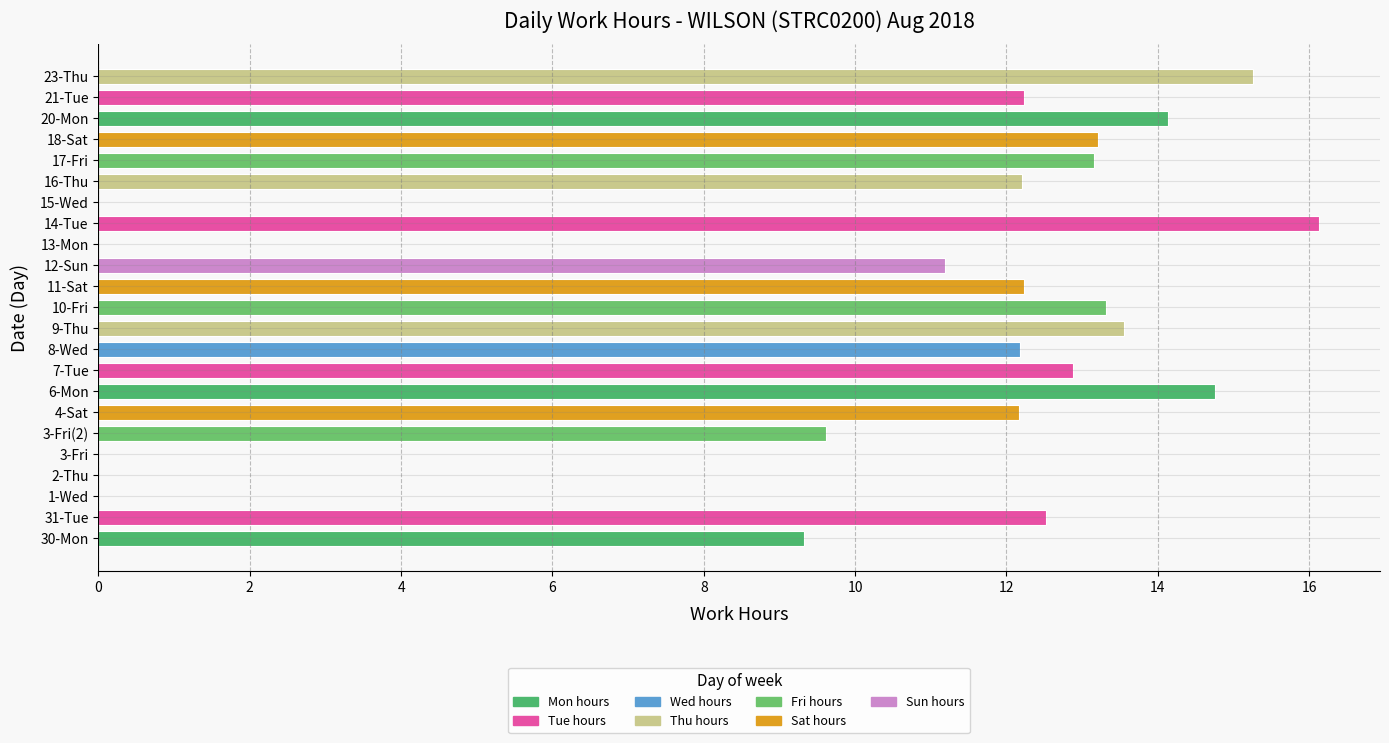

How many positive values are there?

18